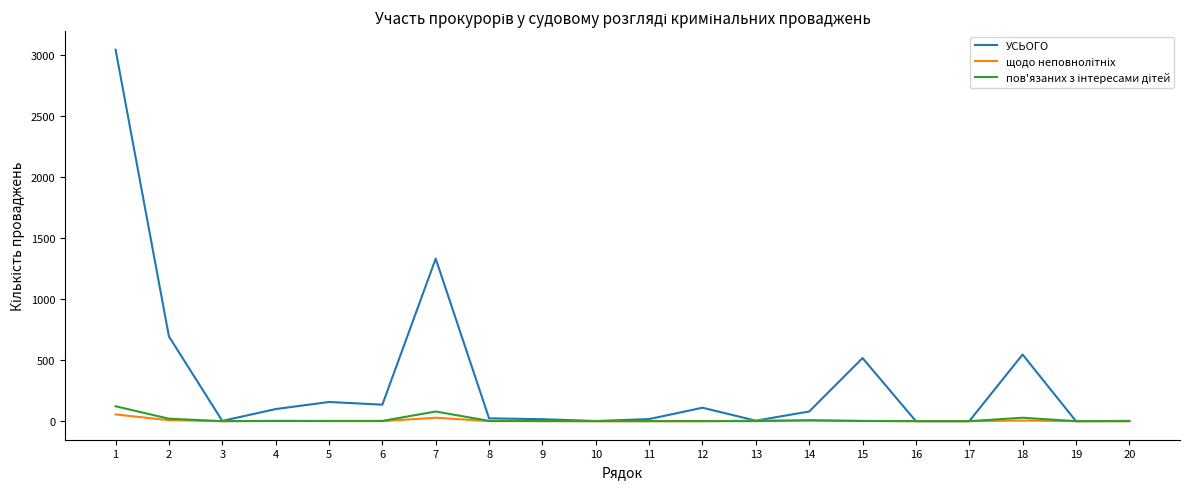

What is the highest value of the УСЬОГО series?

3044